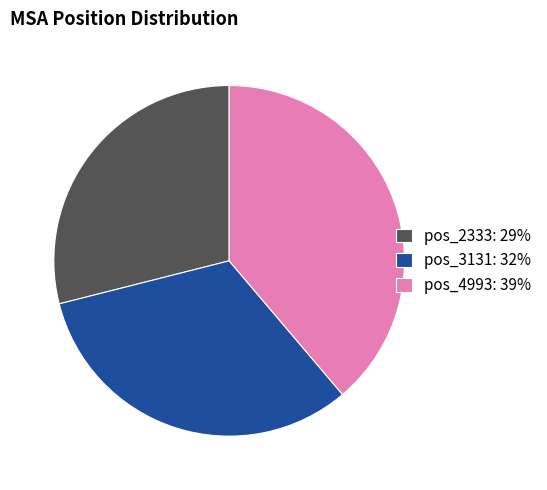

Which category has the biggest portion of the pie?

pos_4993: 39%